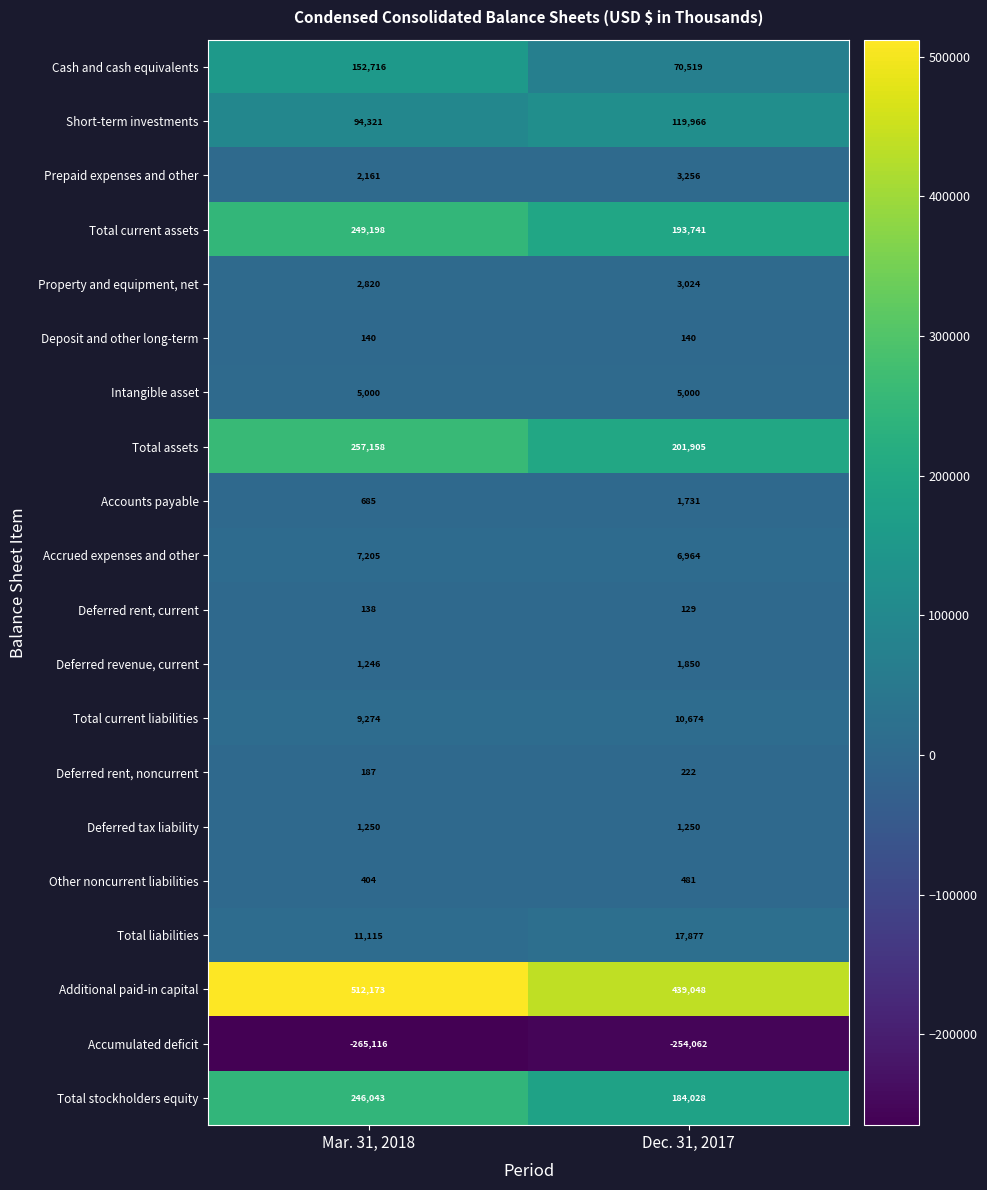

At which category is the sum across all series the highest?

Mar. 31, 2018